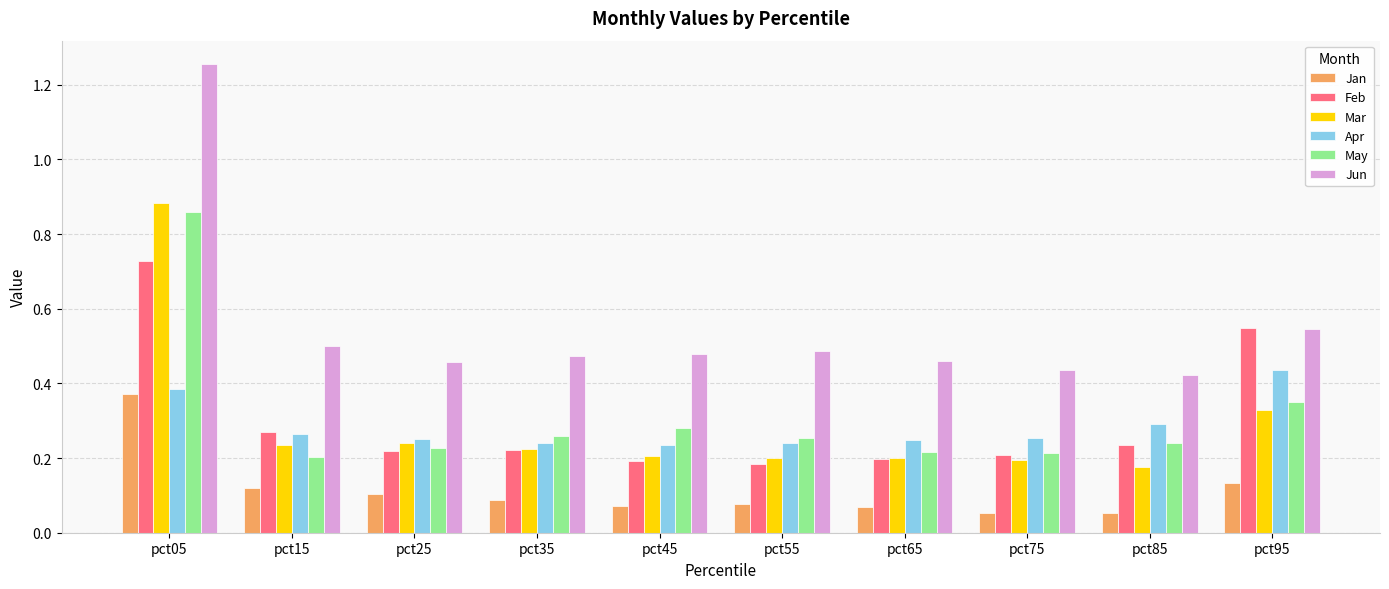

The Feb series shows 0.5 at pct95. True or false?

True